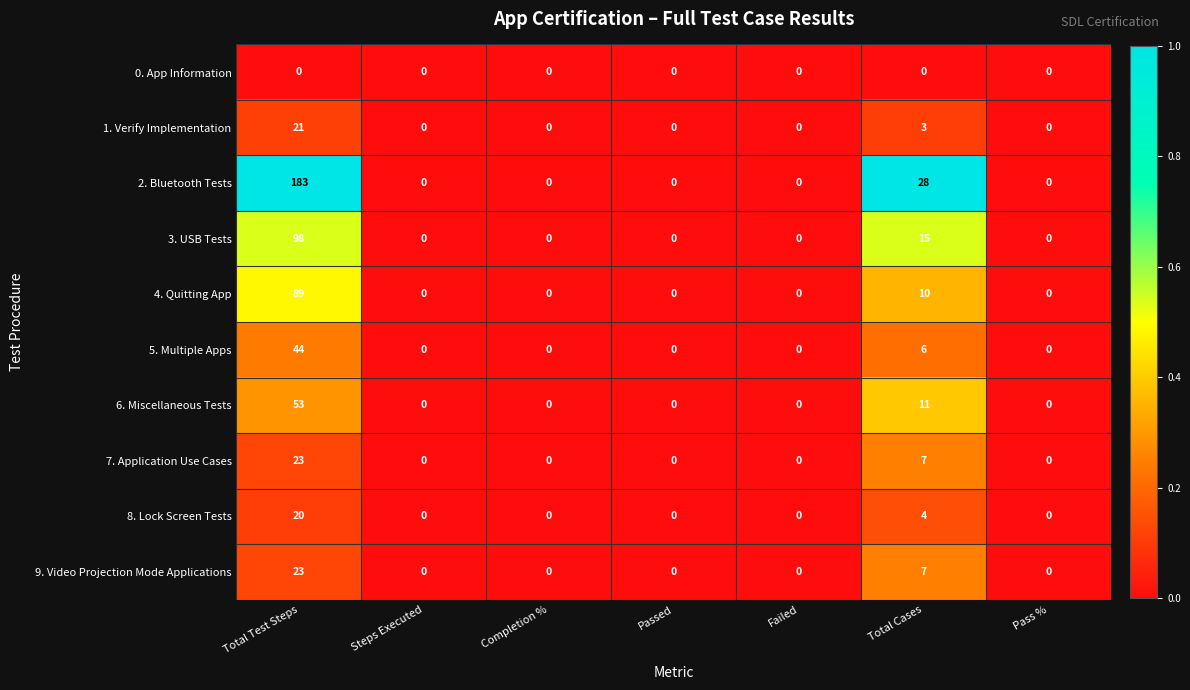

At which category is the sum across all series the highest?

Total Test Steps